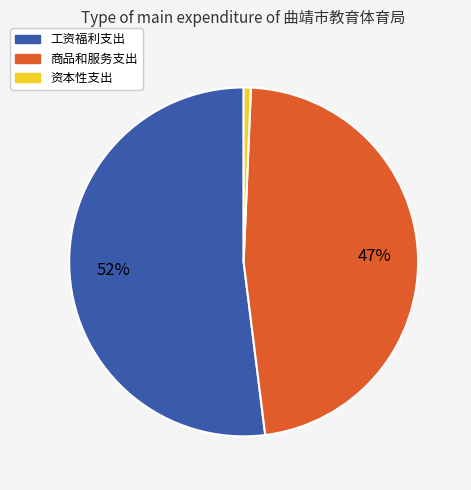

Does 资本性支出 account for over 50% of the chart?

No